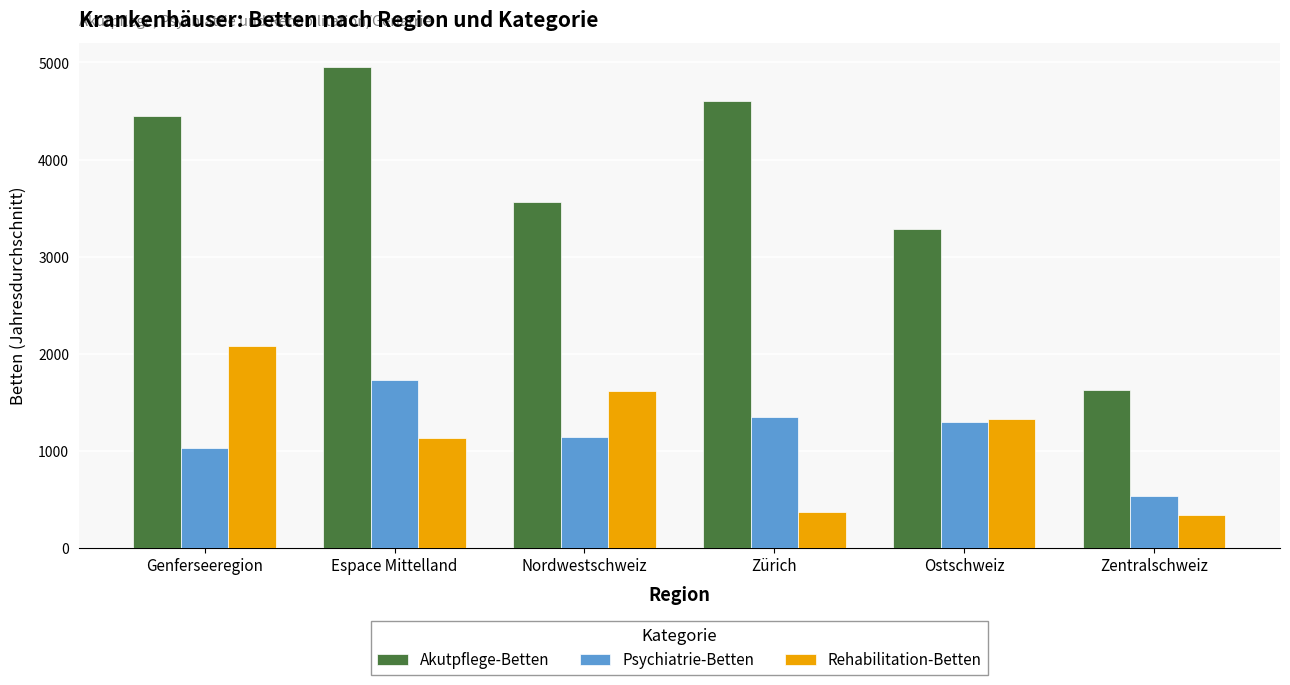

Which series has the largest range (max minus min)?

Akutpflege-Betten